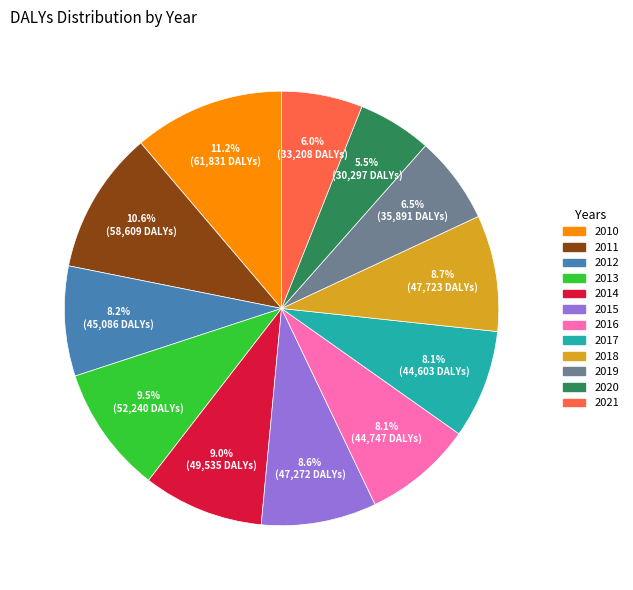

To the nearest percent, what portion does 2017 represent?

8%